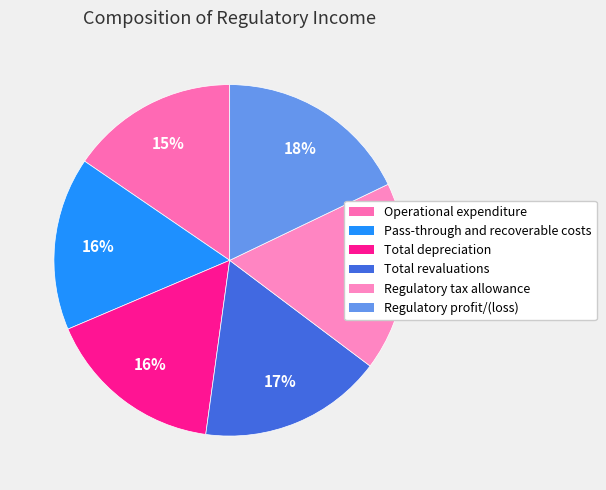

How many slices are in this pie chart?

6